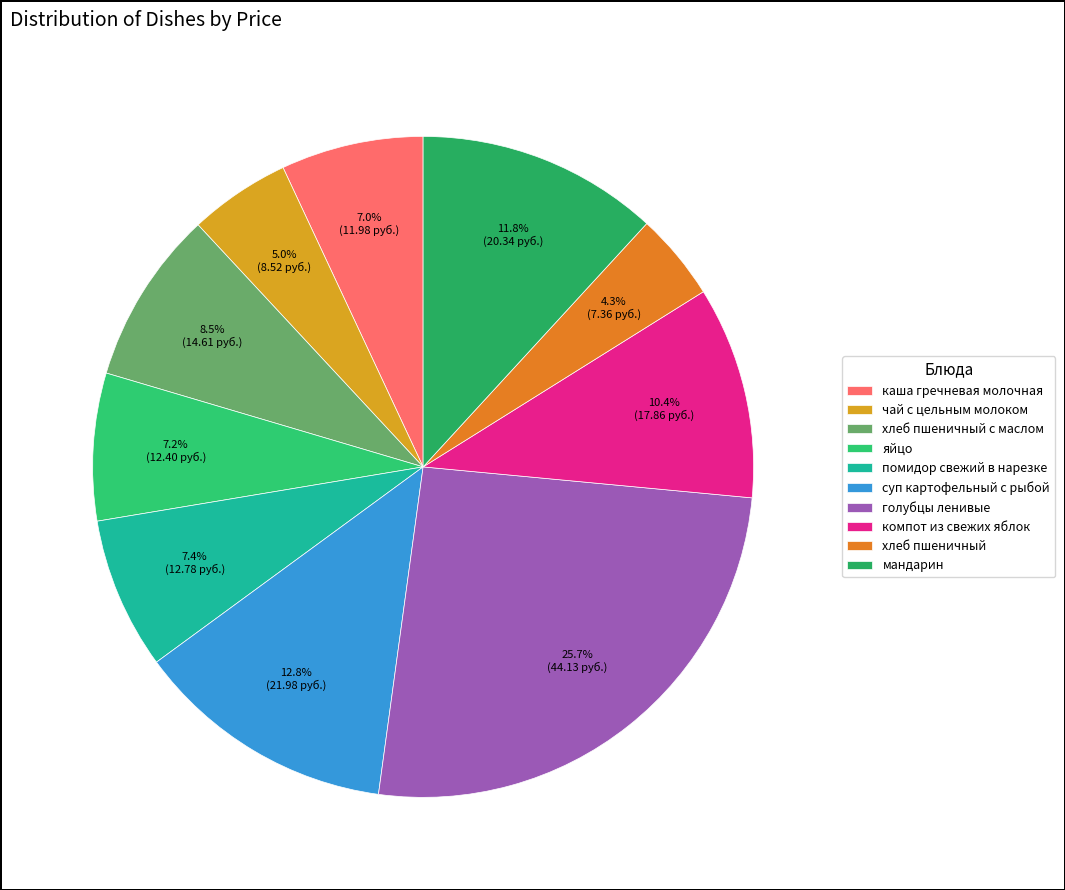

Approximately how many times larger is the value at хлеб пшеничный с маслом compared to суп картофельный с рыбой?

0.7